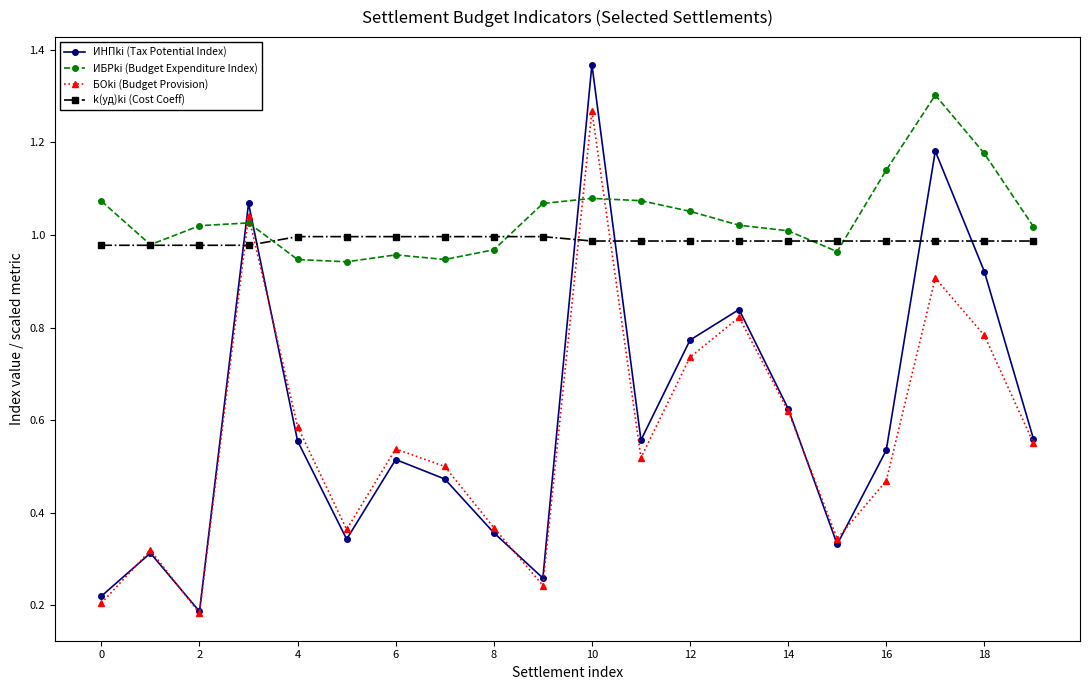

At how many categories does at least one series exceed 0?

20